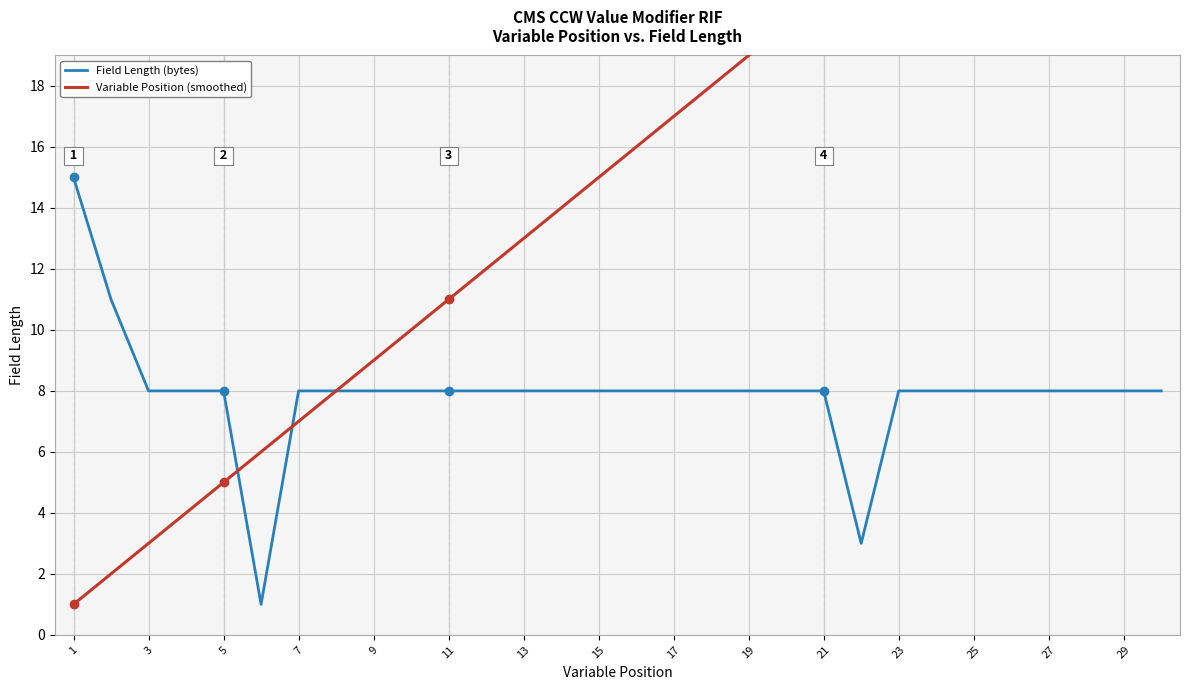

After their last crossing, which series has the higher values: Field Length (bytes) or Variable Position (smoothed)?

Field Length (bytes)